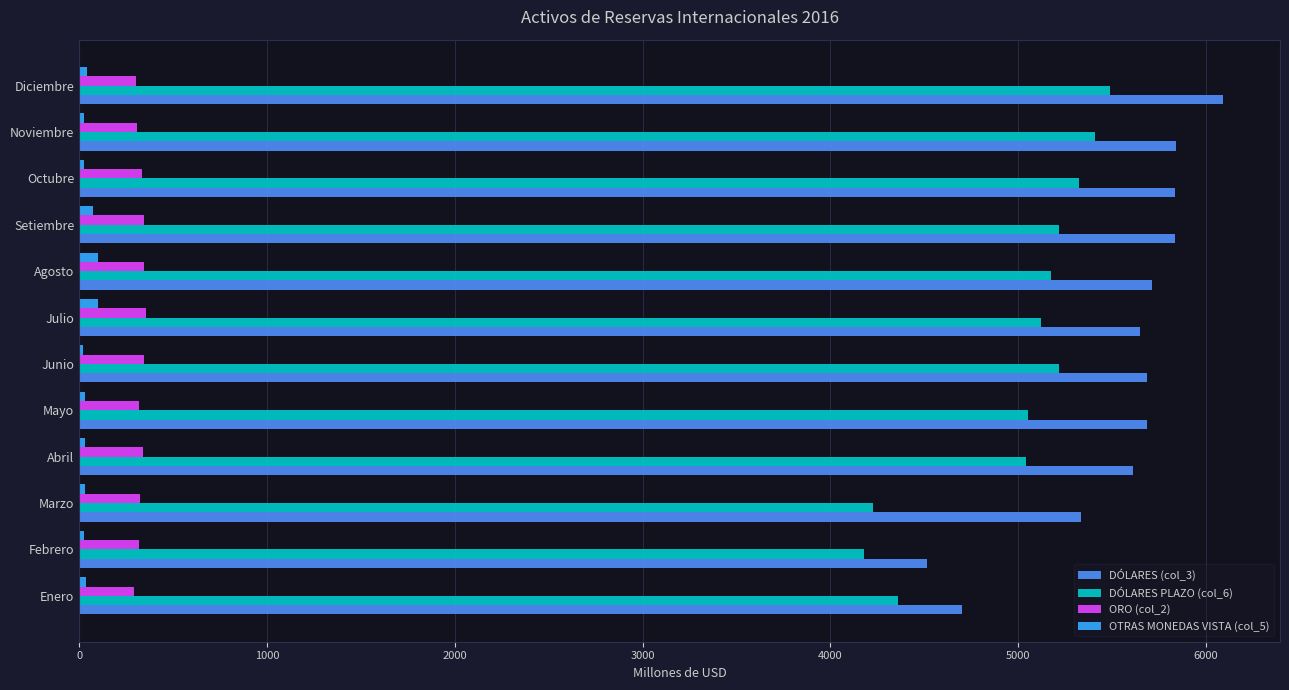

Which series has the largest total across all categories?

DÓLARES (col_3)